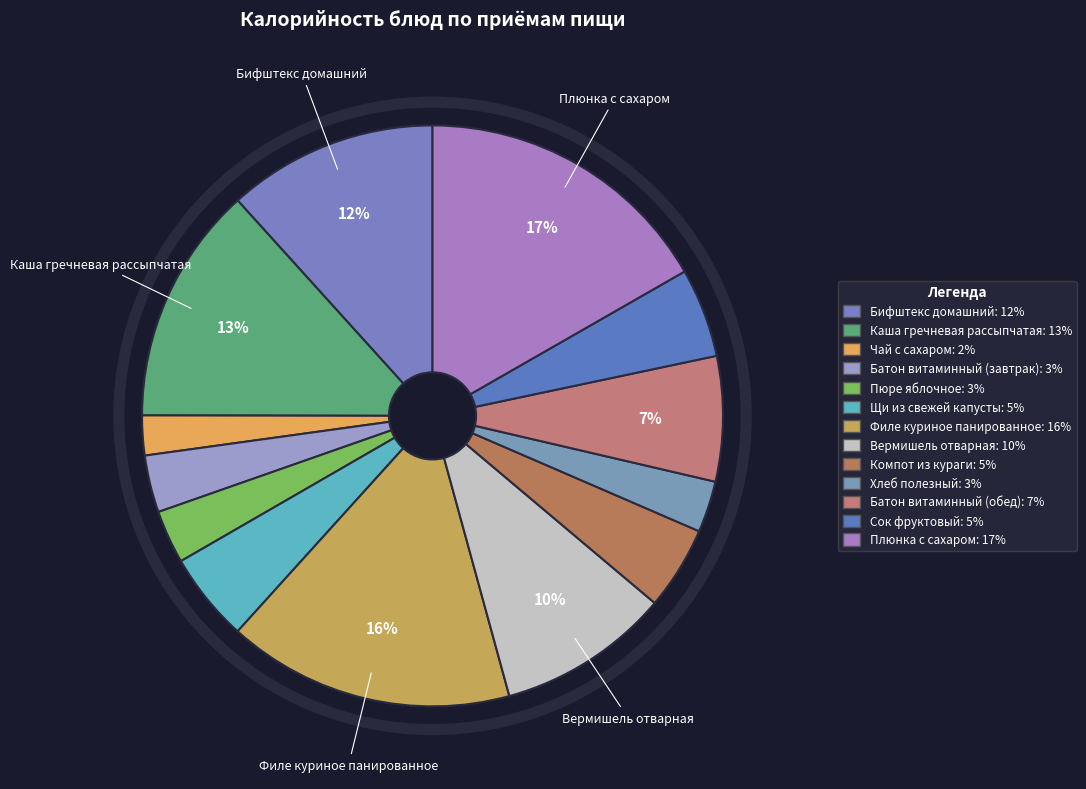

Approximately how many times larger is the value at Пюре яблочное compared to Батон витаминный (завтрак)?

0.9